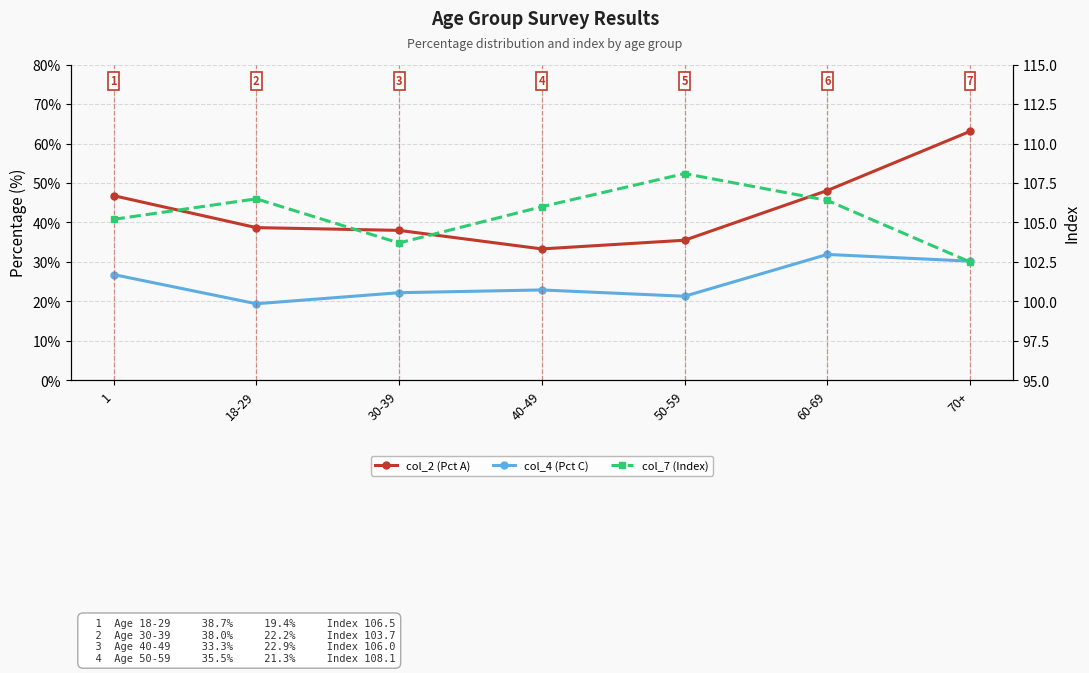

Where is col_2 (Pct A) nearest to the value 48?

60-69